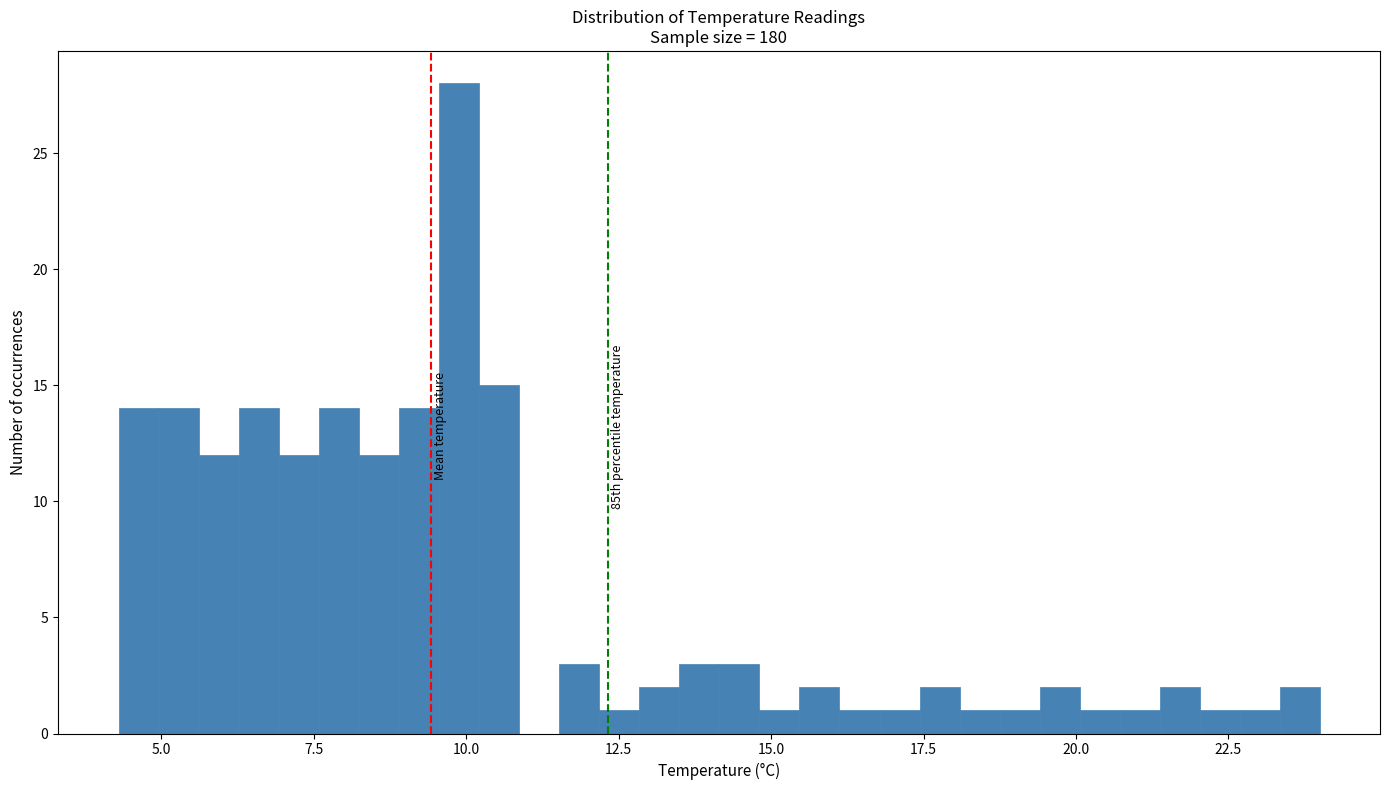

Around what value on the x-axis is the tallest bar? Give the approximate position of its centre, as read against the axis.

10.0